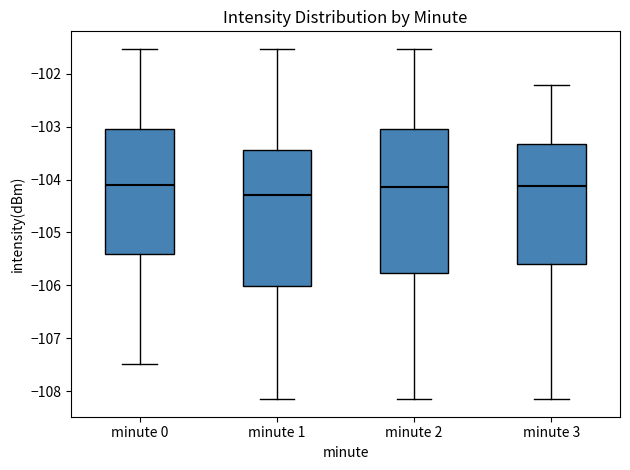

Reading left to right, read every box against the y-axis: the position of its median line, the range the box covers, and the ends of its whiskers. The values are not printed on the chart, so give them approximately, as read against the axis.

minute 0: median -104.1, box -105.4 to -103.0, whiskers -107.5 to -101.5
minute 1: median -104.3, box -106.0 to -103.4, whiskers -108.1 to -101.5
minute 2: median -104.1, box -105.8 to -103.0, whiskers -108.1 to -101.5
minute 3: median -104.1, box -105.6 to -103.3, whiskers -108.1 to -102.2